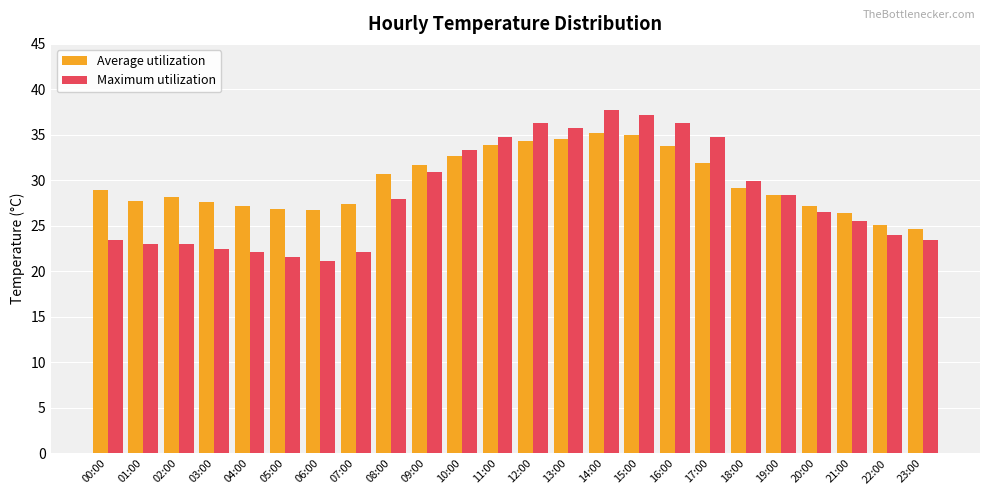

Which series has the largest total across all categories?

Average utilization